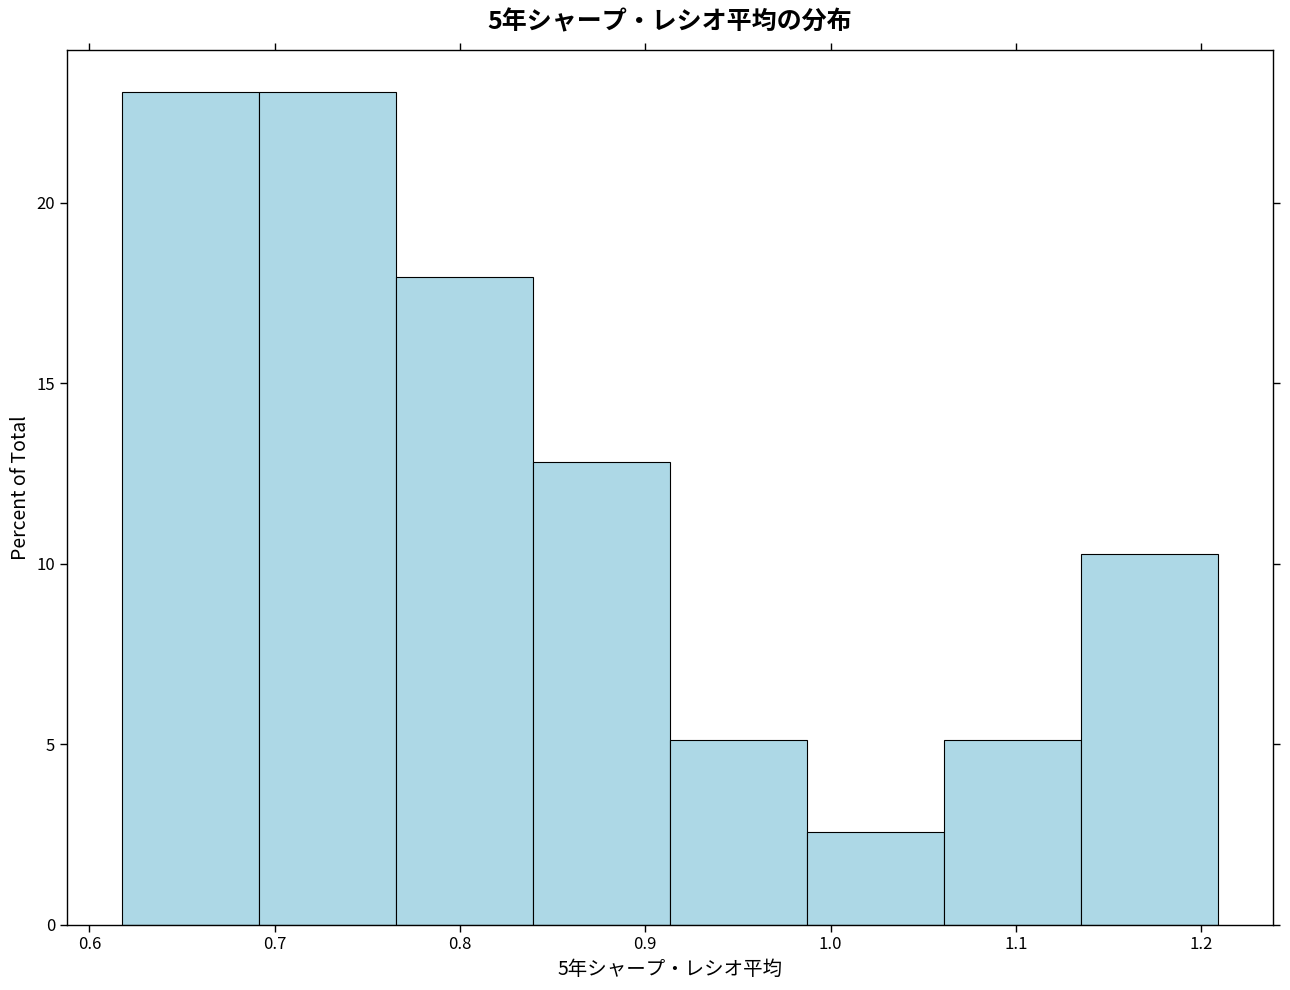

Reading left to right, list every bar in this chart as the range it spans on the x-axis followed by its height. Neither the bar edges nor the heights are printed on the chart, so give them approximately, as read against the axes.

0.62 to 0.69: 23.0
0.69 to 0.77: 23.0
0.77 to 0.84: 18.0
0.84 to 0.91: 13.0
0.91 to 0.99: 5.0
0.99 to 1.06: 2.5
1.06 to 1.14: 5.0
1.14 to 1.21: 10.5